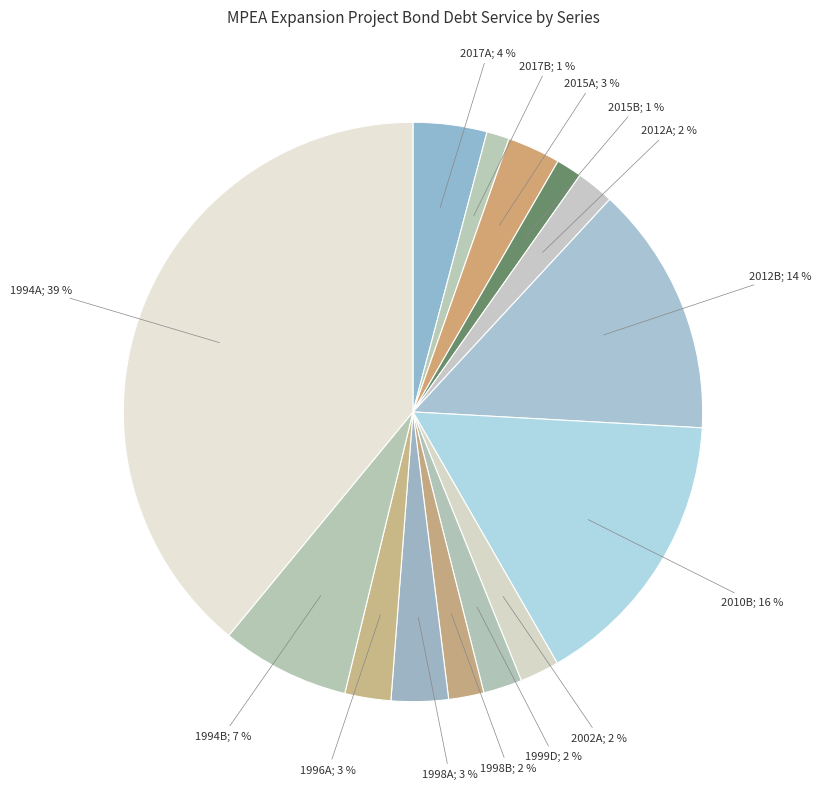

Does any single category account for the majority?

No